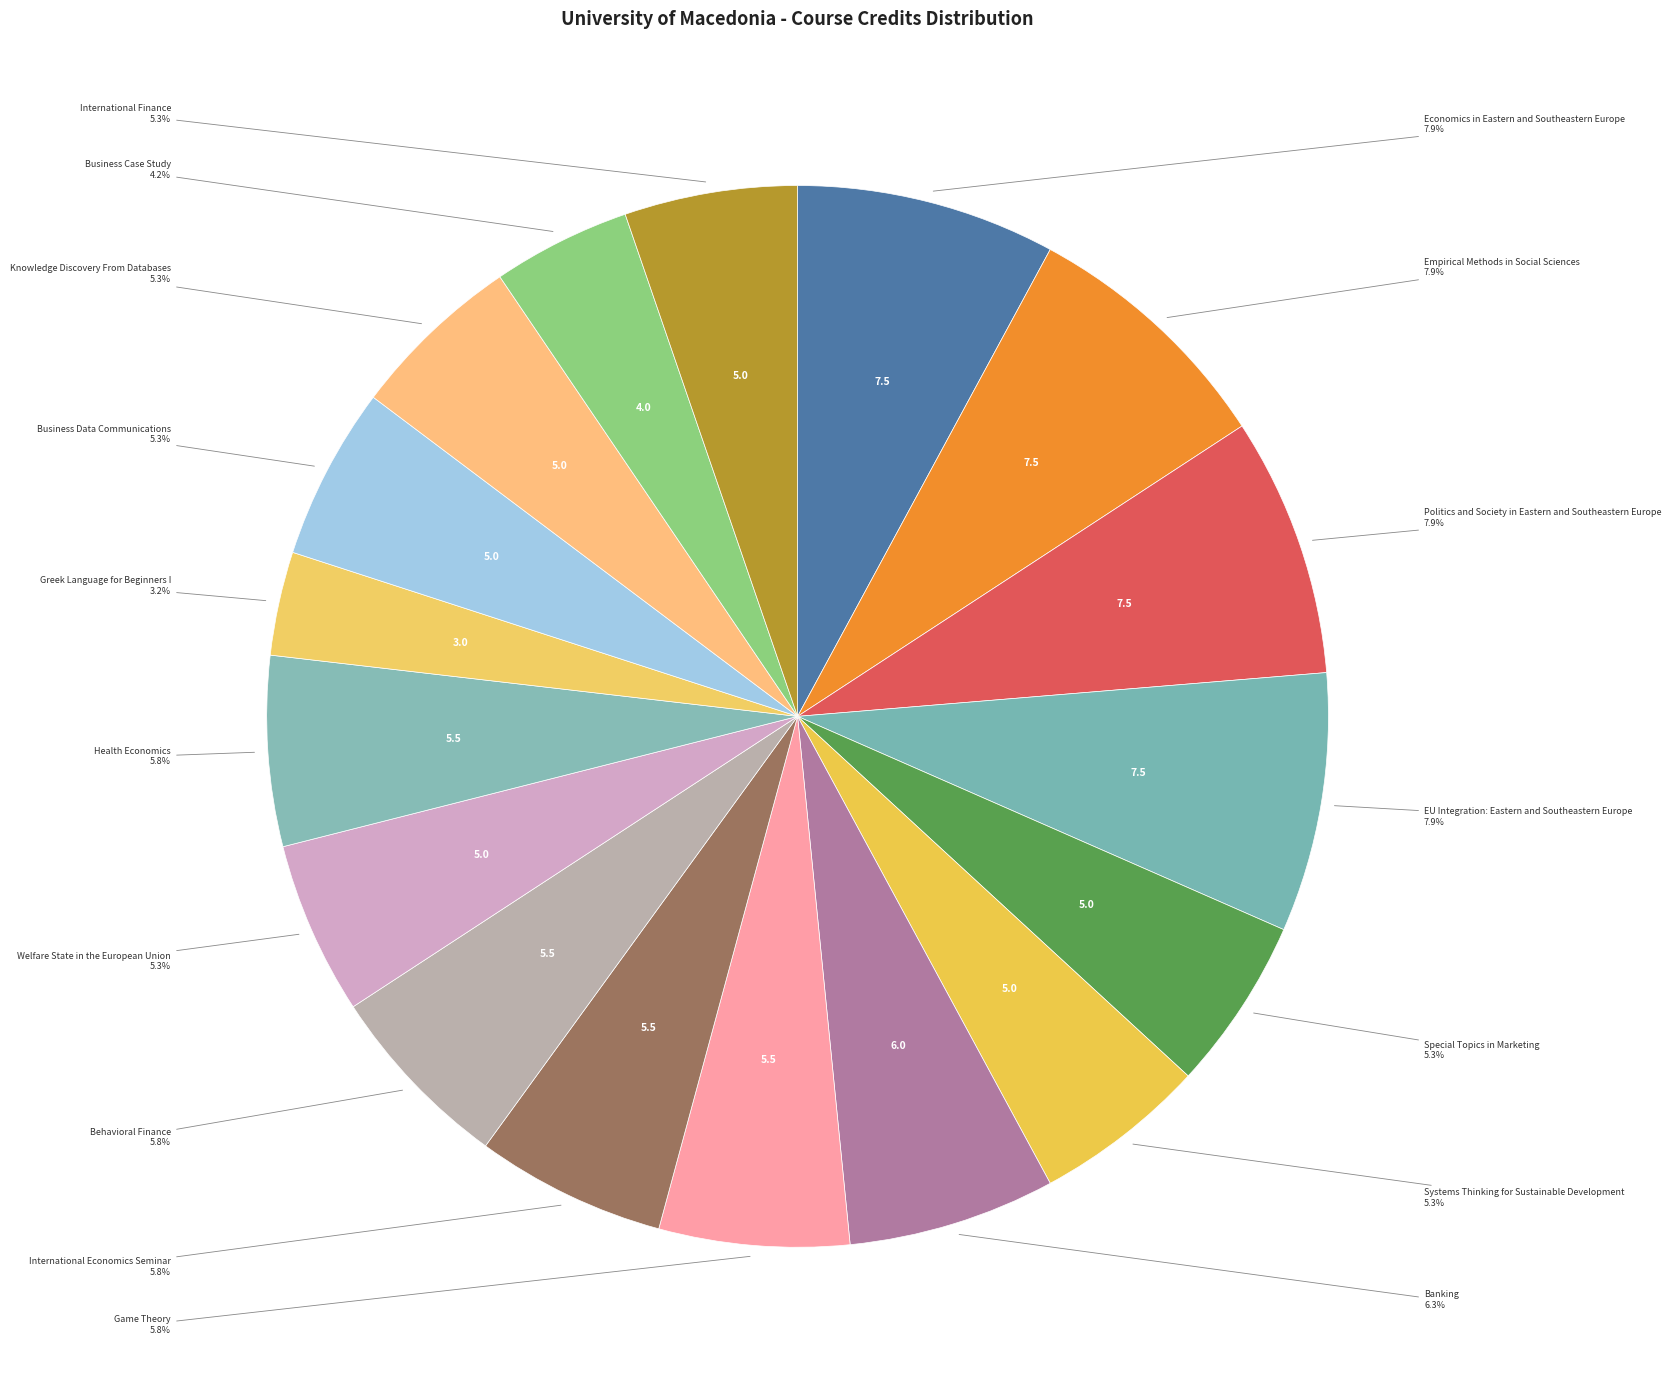

Does International Finance represent more than half of the total?

No